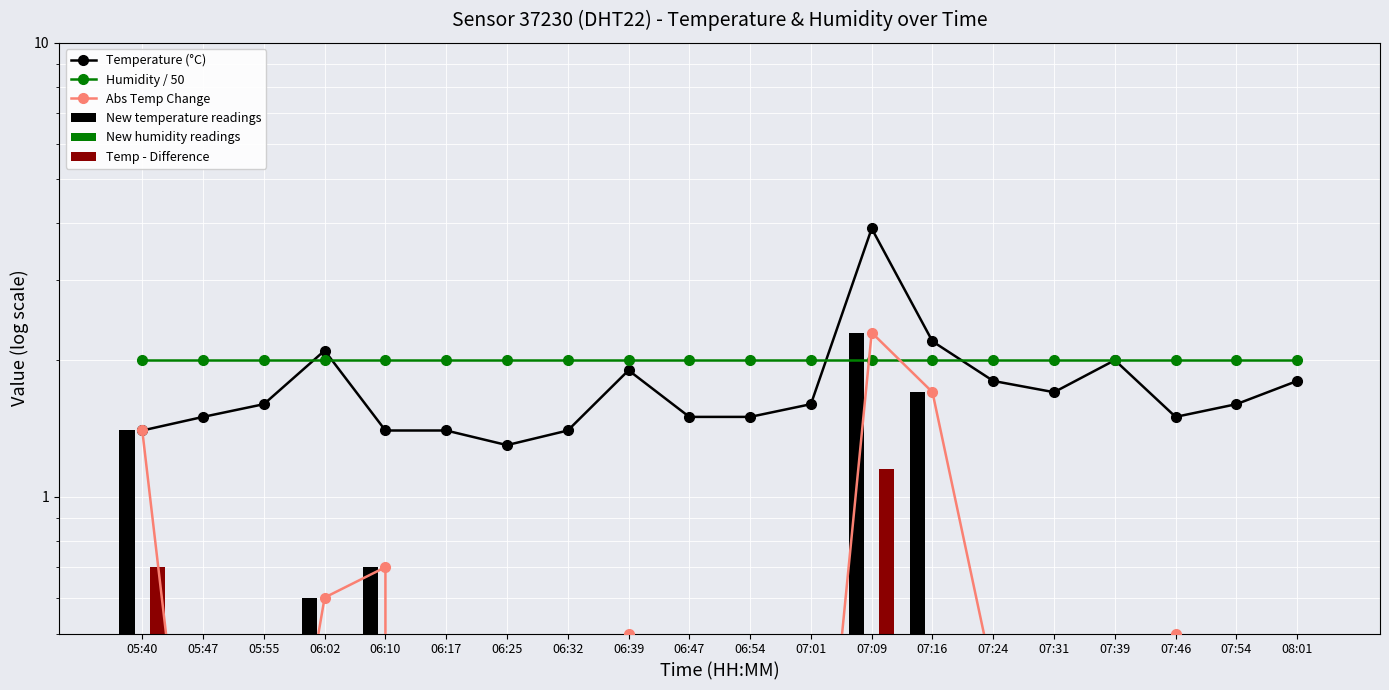

Does the chart contain stacked bars?

No